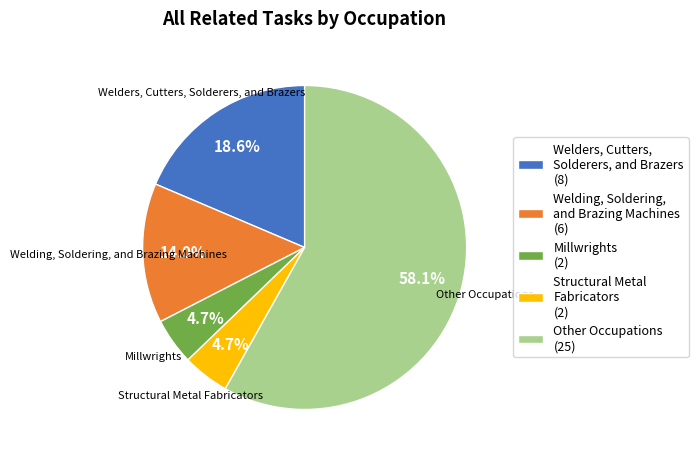

Does any single category account for the majority?

Yes